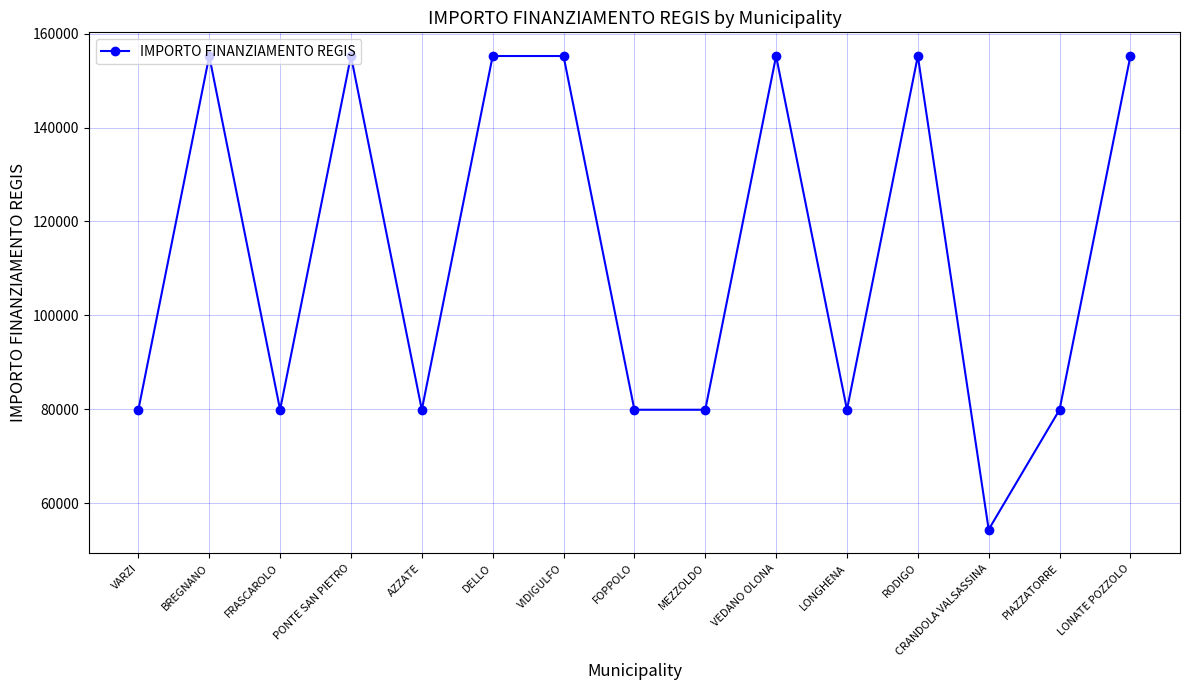

What is the difference between the maximum and minimum values?

100822